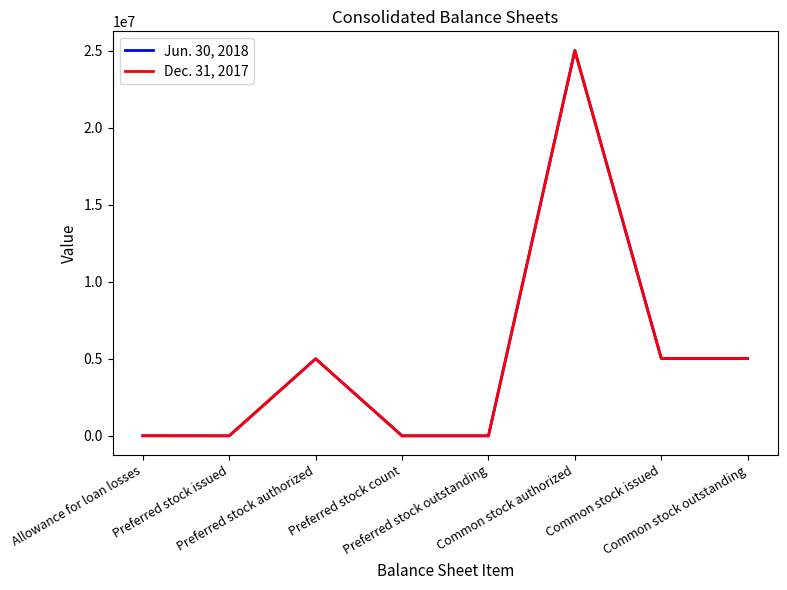

Does the chart have visible grid lines?

No